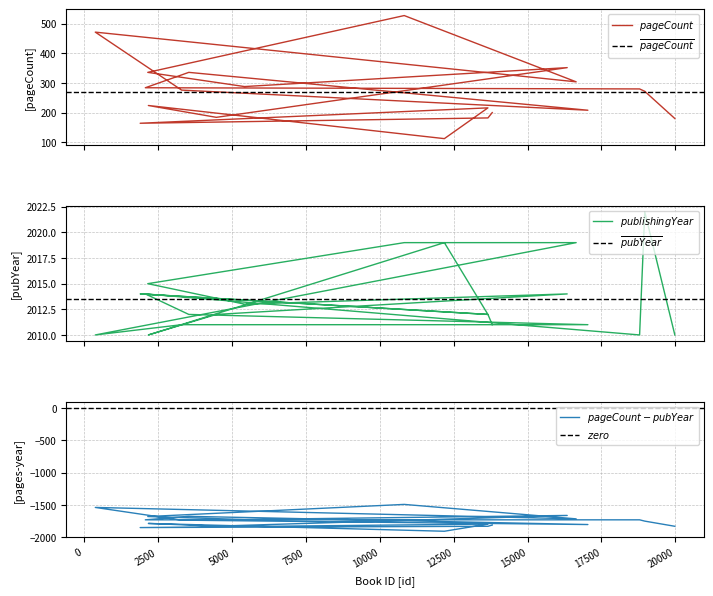

At which label does pageCount first exceed 276?

18788